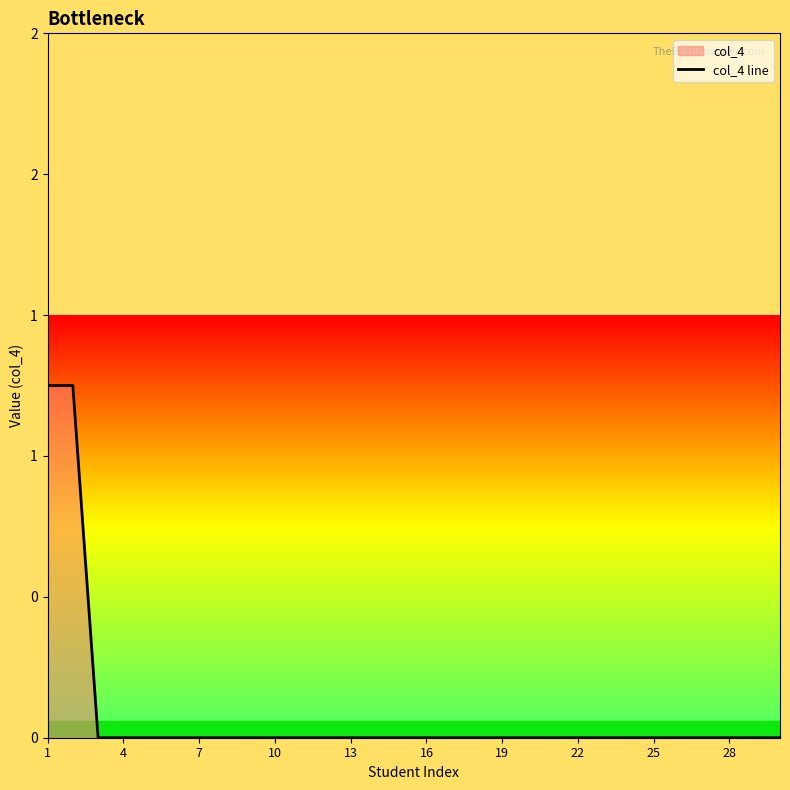

Does the chart display data point markers on the line(s)?

No